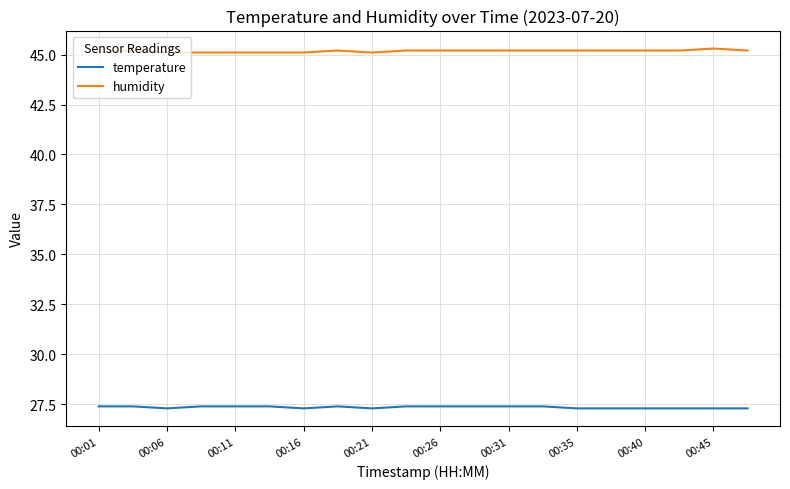

True or false: temperature and humidity cross at least once.

False